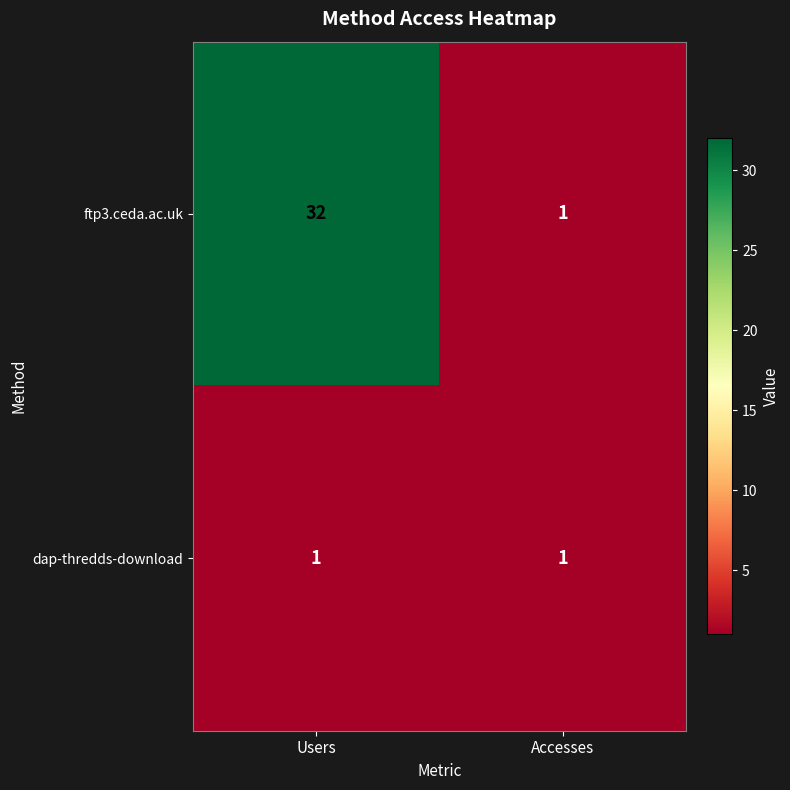

Read the ftp3.ceda.ac.uk value at Users.

32